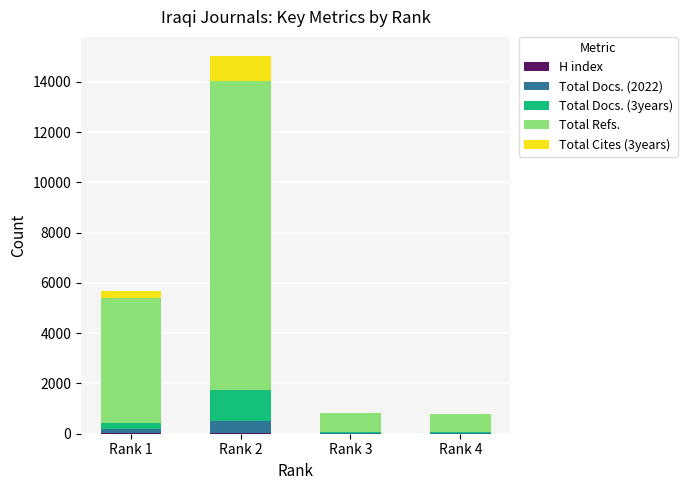

At which category is the sum across all series the highest?

Rank 2